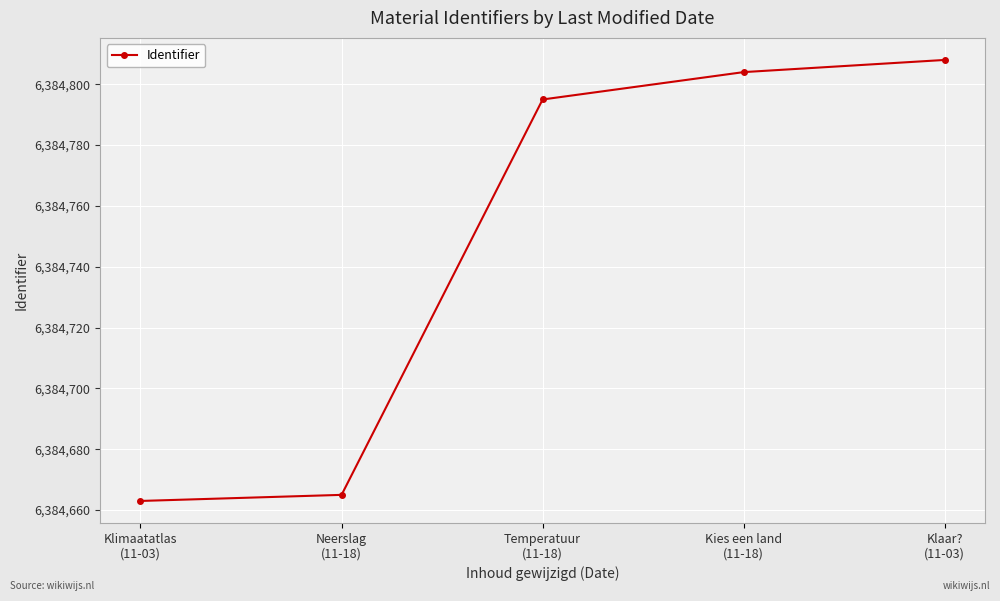

Reading left to right, list all the values displayed in this chart.

6384663	6384665	6384795	6384804	6384808